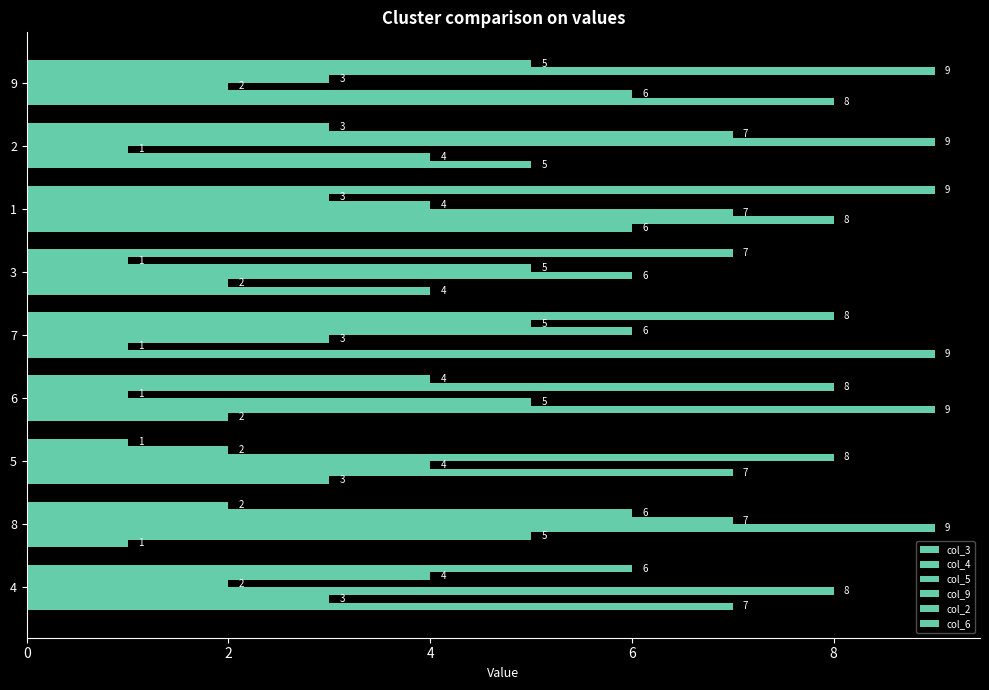

Which series has the largest range (max minus min)?

col_3